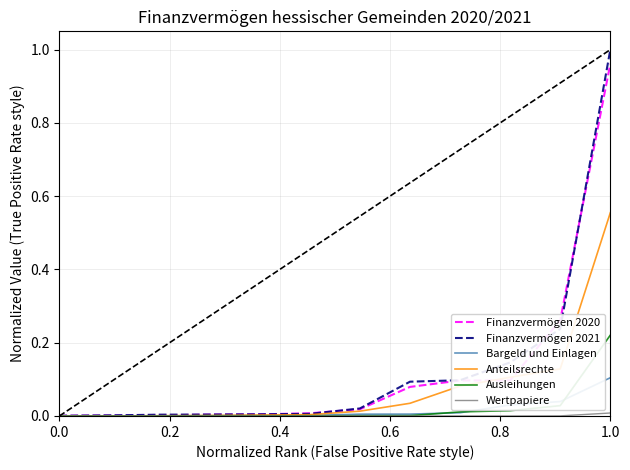

Which series has the largest range (max minus min)?

Finanzvermögen 2021